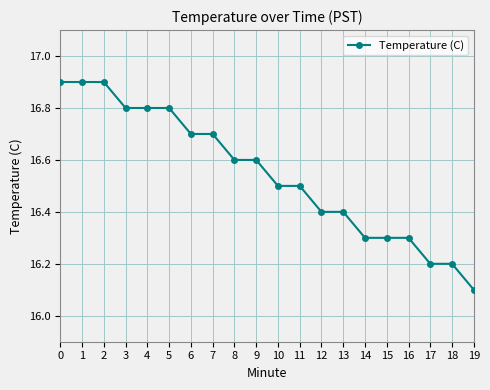

Which label corresponds to the smallest value in the chart?

19